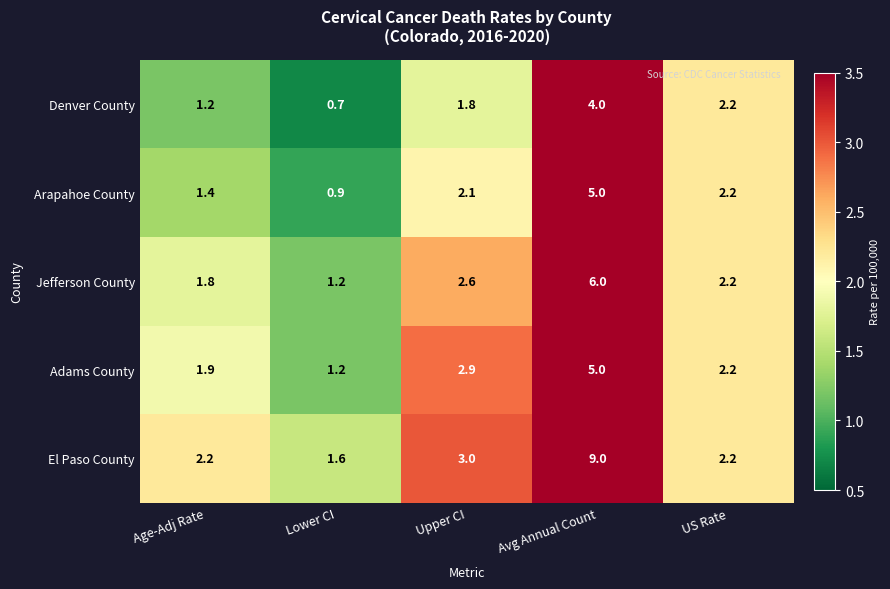

Count the number of data series in this chart.

5